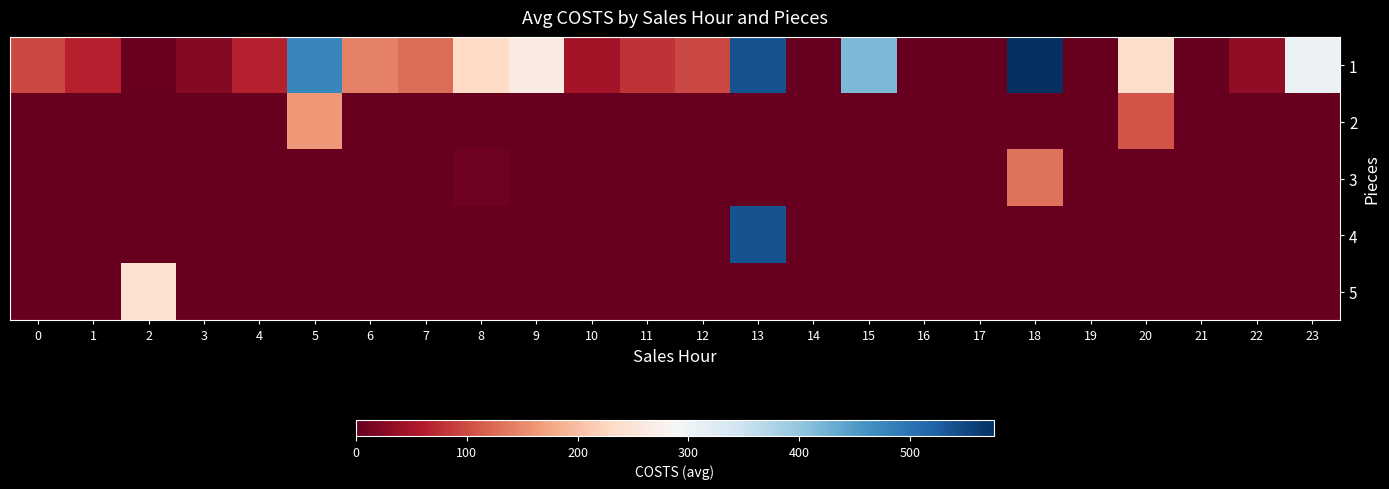

Reading left to right, list all the values displayed in this chart.

1: 0=96.8	1=63.7	2=3.9	3=23.2	4=63.3	5=474.8	6=141.9	7=127.7	8=230.9	9=264.9	10=48.1	11=79.9	12=96.8	13=538.4	14=0.0	15=418.0	16=0.0	17=0.0	18=575.6	19=0.0	20=237.3	21=0.0	22=33.3	23=304.6
2: 0=0.0	1=0.0	2=0.0	3=0.0	4=0.0	5=164.1	6=0.0	7=0.0	8=0.0	9=0.0	10=0.0	11=0.0	12=0.0	13=0.0	14=0.0	15=0.0	16=0.0	17=0.0	18=0.0	19=0.0	20=107.5	21=0.0	22=0.0	23=0.0
3: 0=0.0	1=0.0	2=0.0	3=0.0	4=0.0	5=0.0	6=0.0	7=0.0	8=8.0	9=0.0	10=0.0	11=0.0	12=0.0	13=0.0	14=0.0	15=0.0	16=0.0	17=0.0	18=132.0	19=0.0	20=0.0	21=0.0	22=0.0	23=0.0
4: 0=0.0	1=0.0	2=0.0	3=0.0	4=0.0	5=0.0	6=0.0	7=0.0	8=0.0	9=0.0	10=0.0	11=0.0	12=0.0	13=538.4	14=0.0	15=0.0	16=0.0	17=0.0	18=0.0	19=0.0	20=0.0	21=0.0	22=0.0	23=0.0
5: 0=0.0	1=0.0	2=244.5	3=0.0	4=0.0	5=0.0	6=0.0	7=0.0	8=0.0	9=0.0	10=0.0	11=0.0	12=0.0	13=0.0	14=0.0	15=0.0	16=0.0	17=0.0	18=0.0	19=0.0	20=0.0	21=0.0	22=0.0	23=0.0